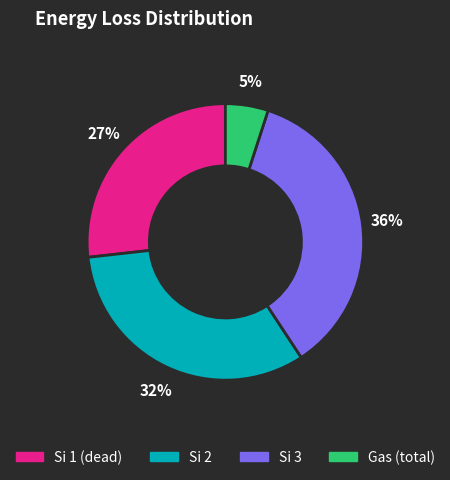

True or false: Si 3 accounts for 22% of the total.

False